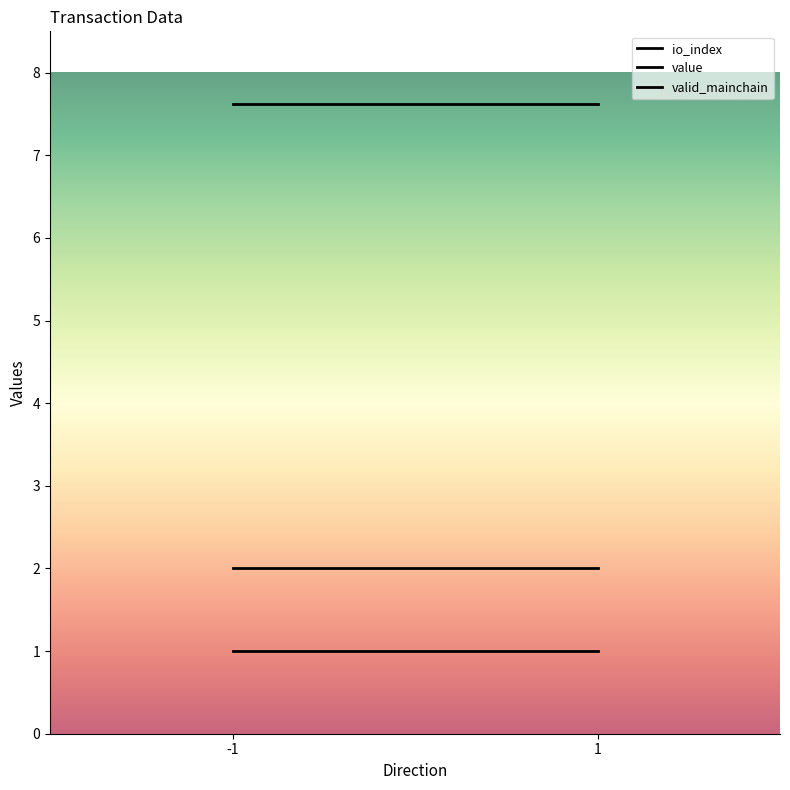

How many distinct data groups are displayed?

3